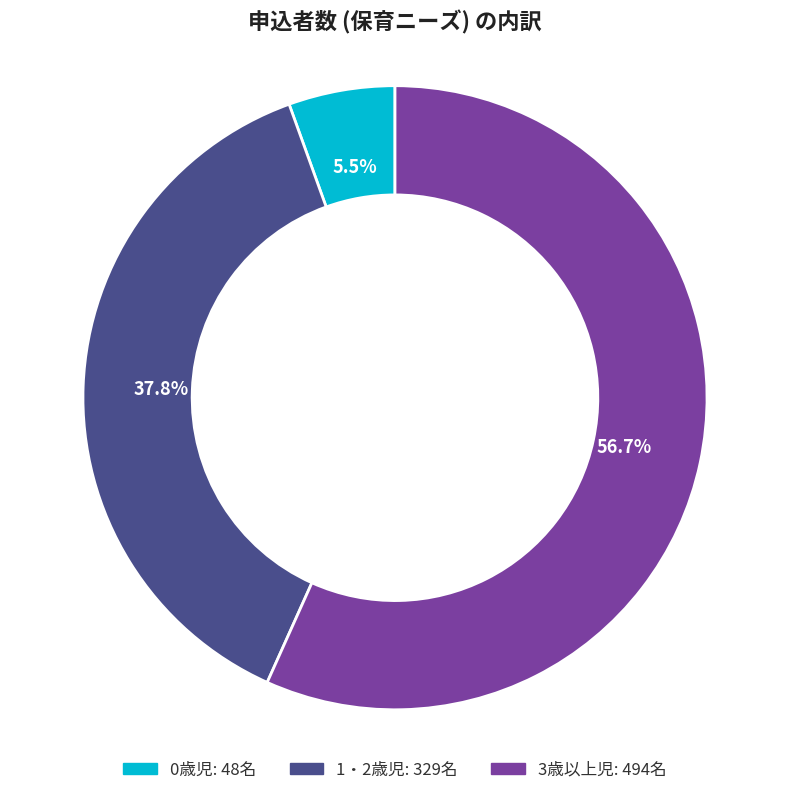

Does 0歳児 account for over 50% of the chart?

No